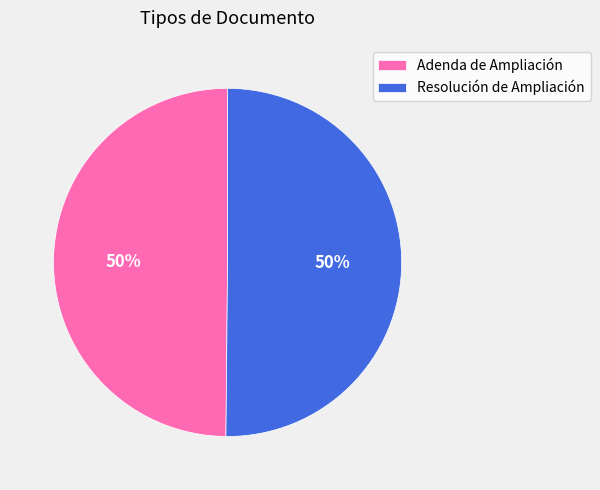

Combined, do Resolución de Ampliación and Adenda de Ampliación account for over 50%?

Yes